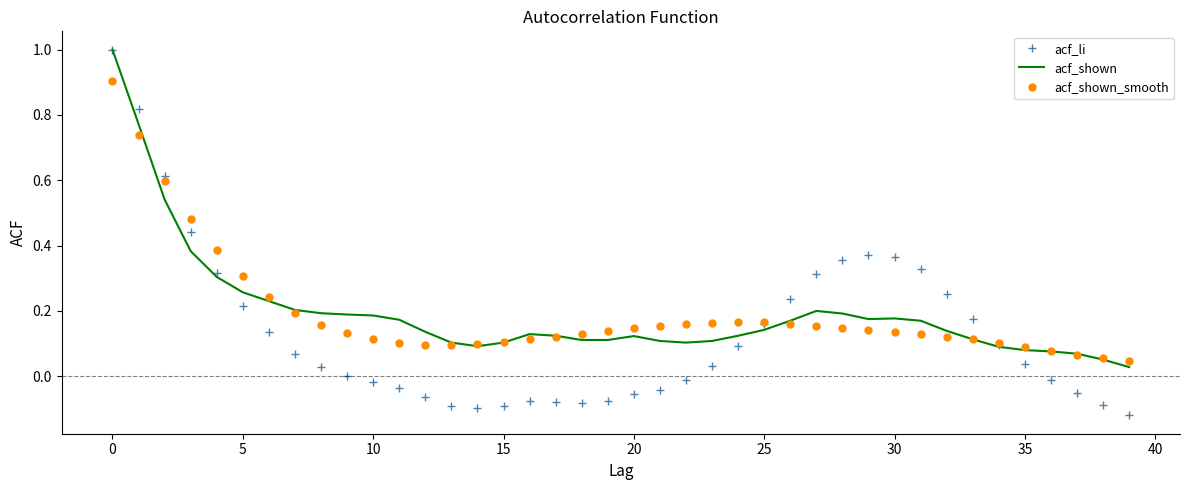

What is the greatest value displayed?

1.0